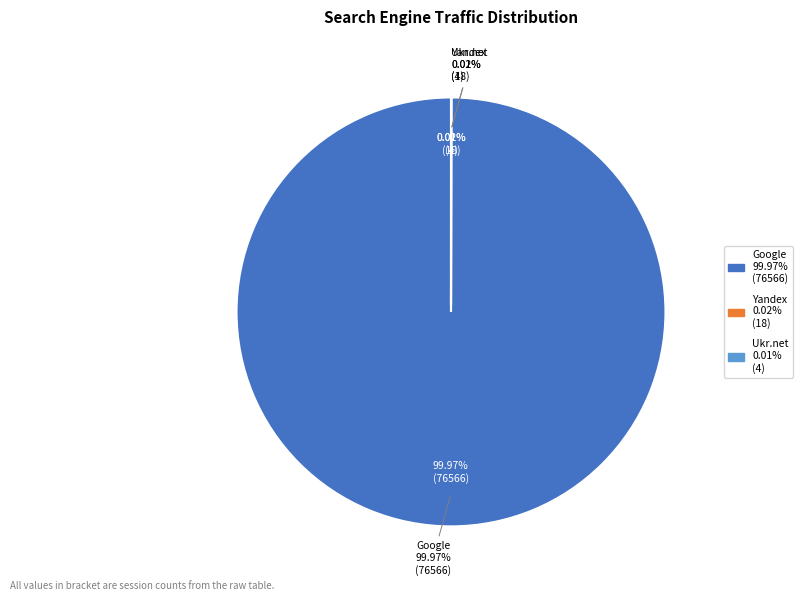

What portion of the pie excludes Bing.com?

100.0%